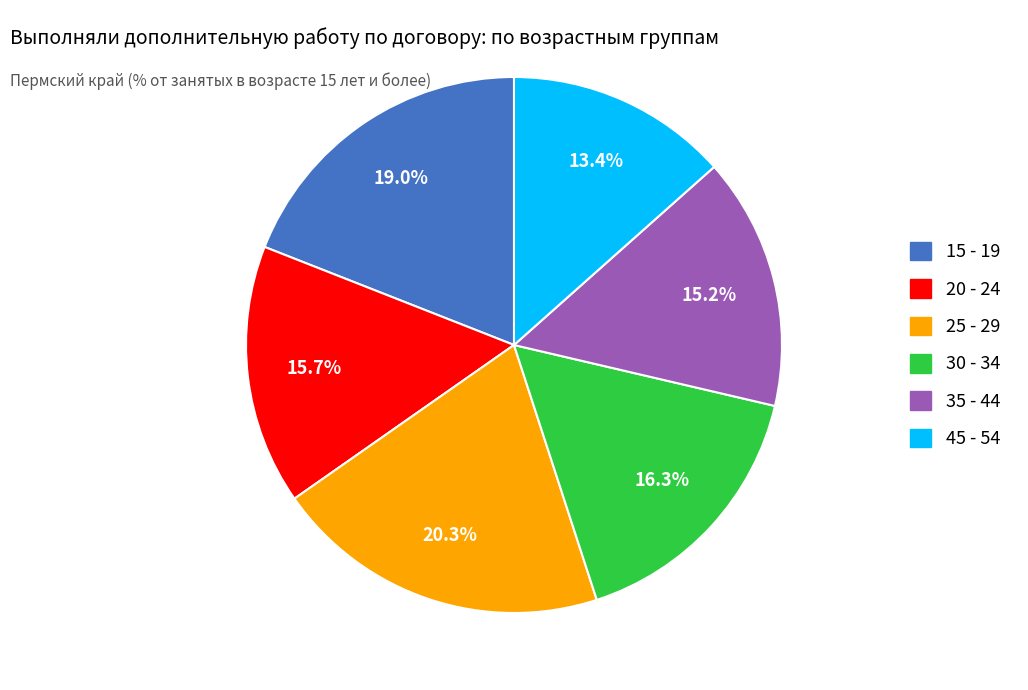

Does 25 - 29 account for over 50% of the chart?

No